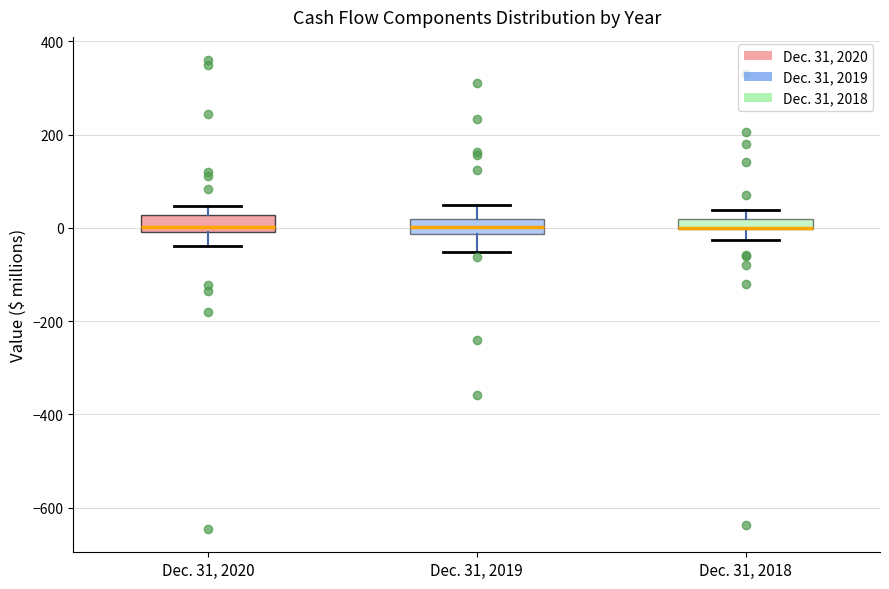

Where is the lower edge of the box for Dec. 31, 2018 on the y-axis? The values are not printed on the chart, so give them approximately, as read against the axis.

0